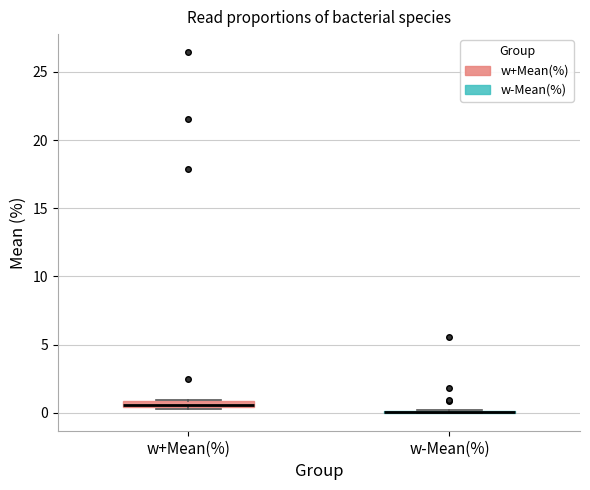

Where is the upper edge of the box for w+Mean(%) on the y-axis? The values are not printed on the chart, so give them approximately, as read against the axis.

1.0